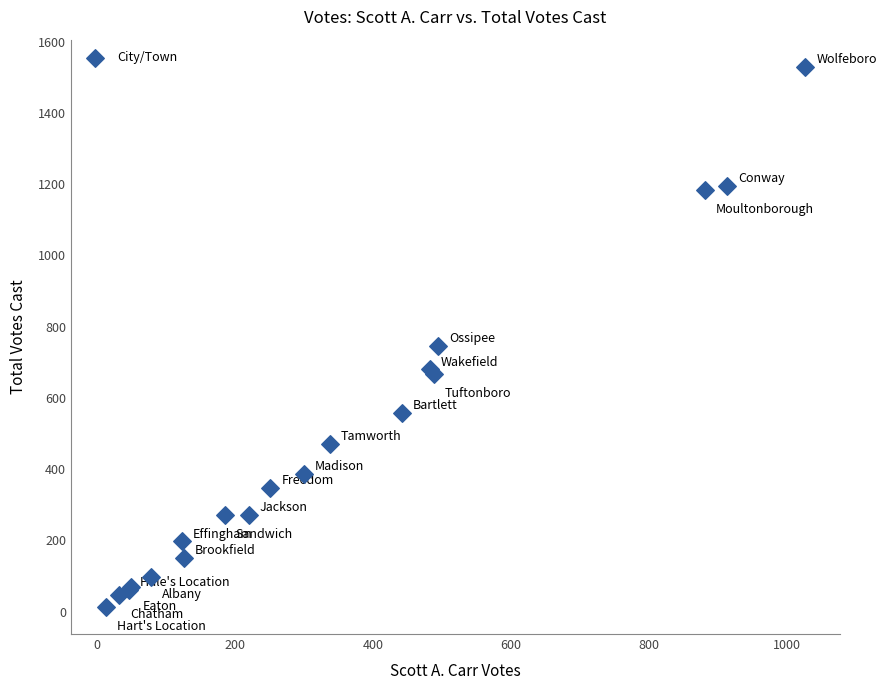

What Y value in the scatter plot is closest to 771?

746